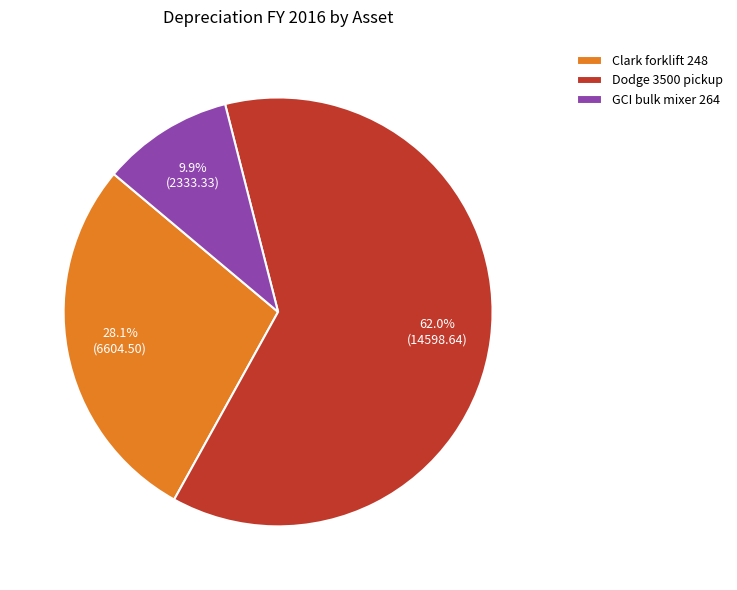

What percentage is the Dodge 3500 pickup slice, to the nearest percent?

62%